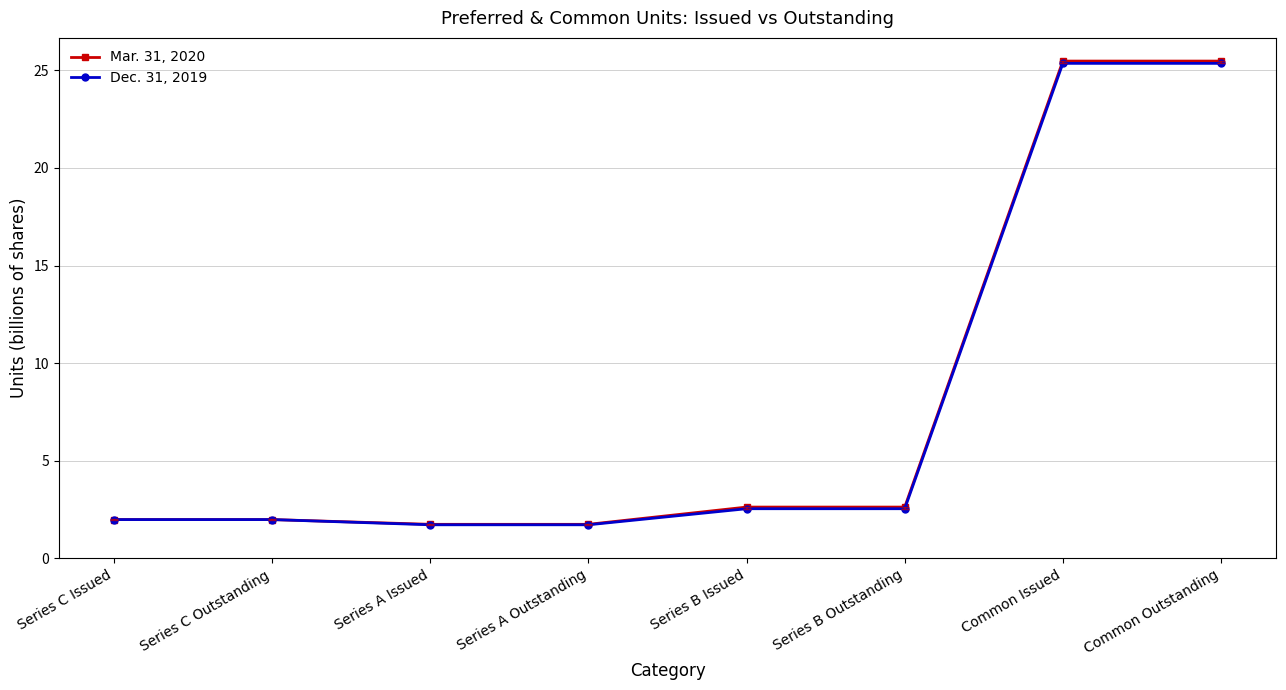

At Common Issued, list the series in order from smallest to largest.

Dec. 31, 2019, Mar. 31, 2020